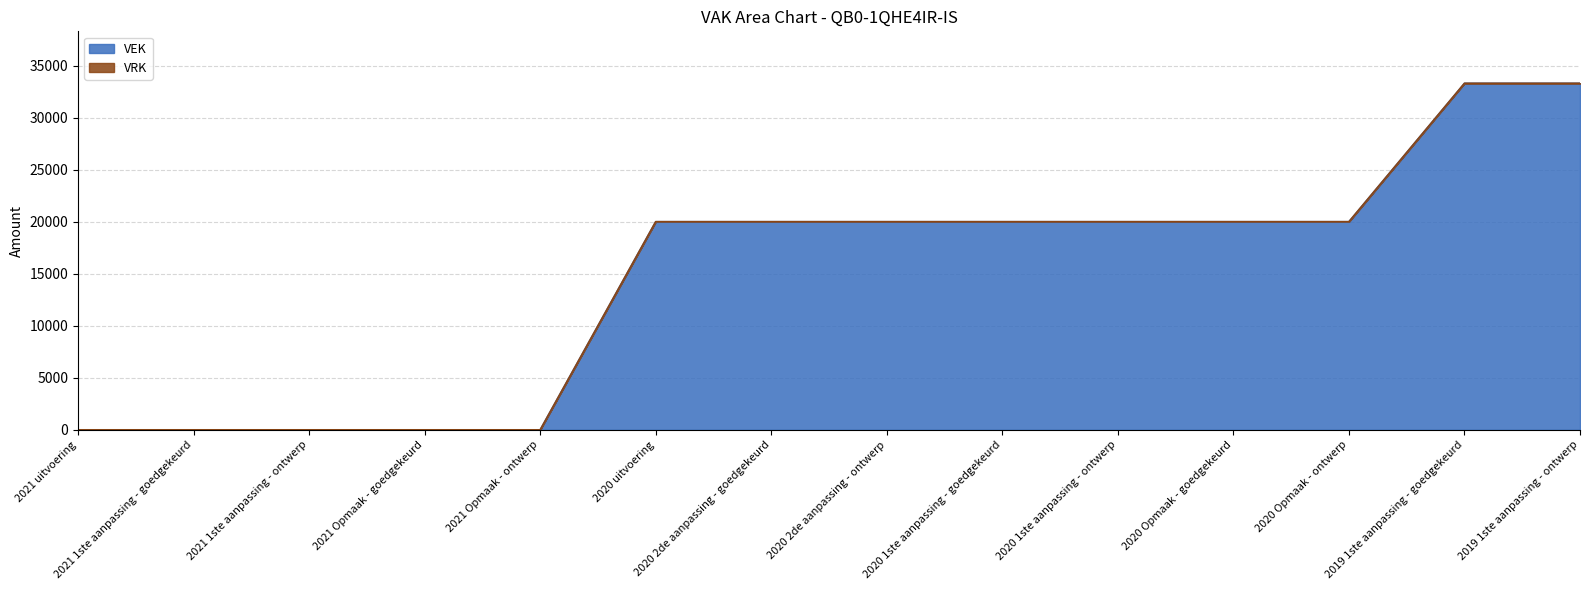

Which category has the highest value across all series?

2019 1ste aanpassing - goedgekeurd